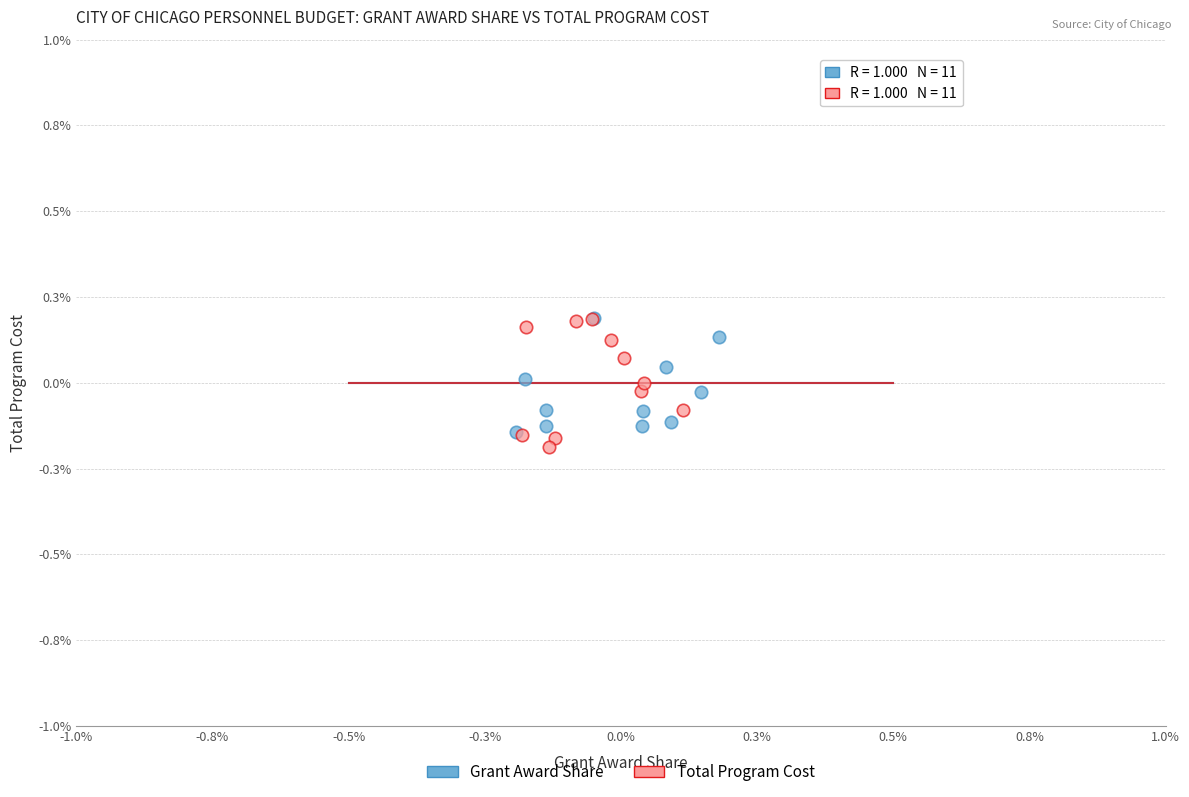

What are all the series names shown in the legend?

Grant Award Share, Total Program Cost